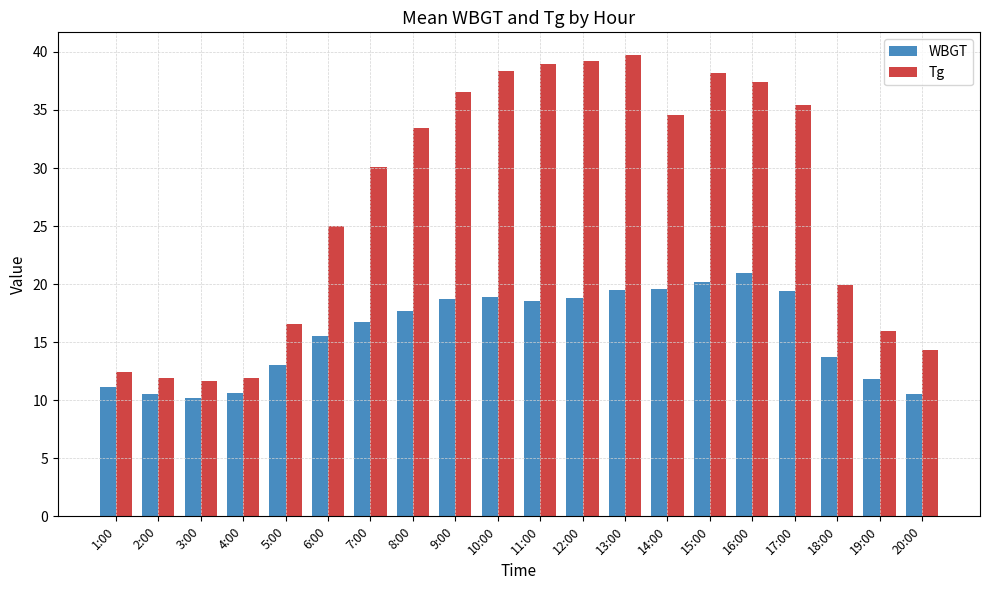

List the series in order of their overall mean, highest first.

Tg, WBGT